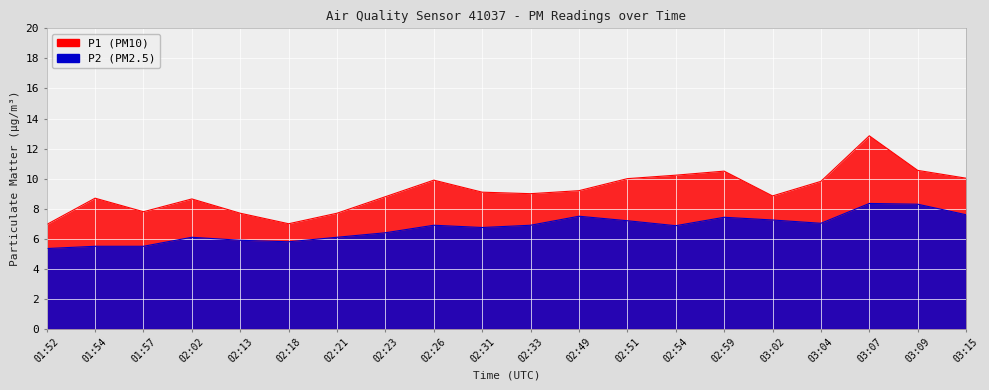

Where is P1 nearest to the value 9?

02:33